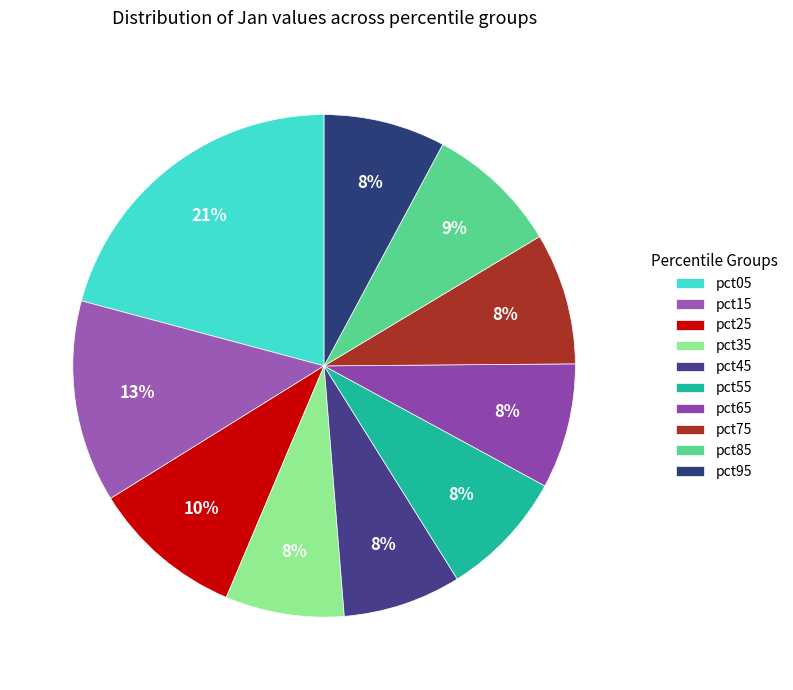

True or false: pct15 accounts for 13% of the total.

True